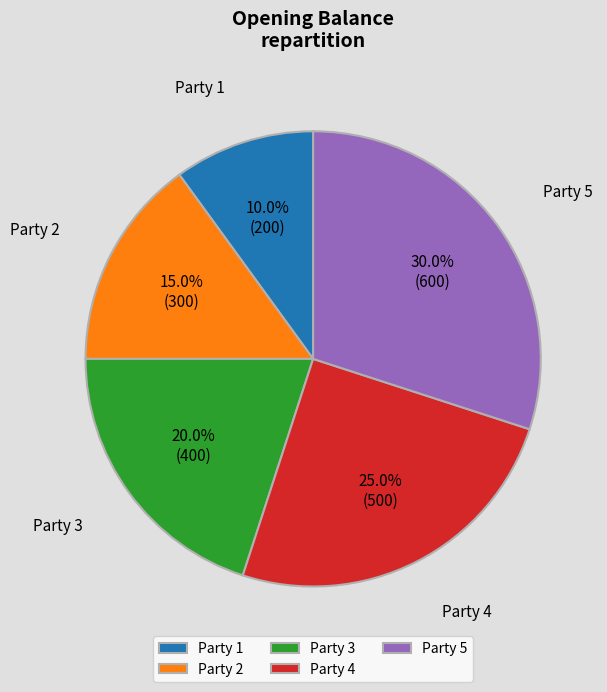

Count the number of slices in the pie.

5